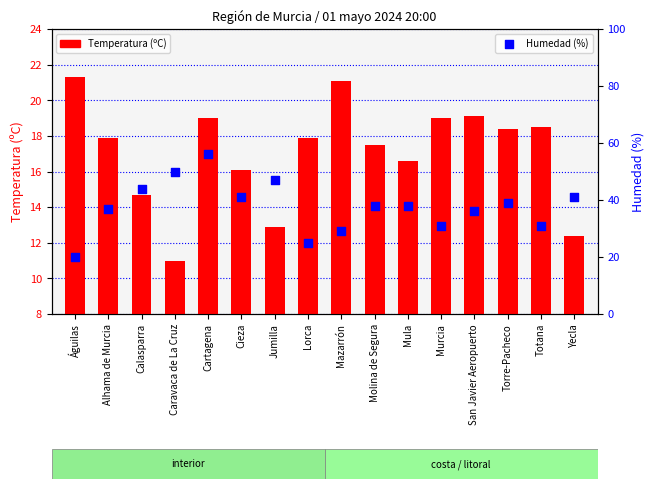

Is the value of Temperatura (ºC) at Lorca greater than the value of Humedad (%) at Torre-Pacheco?

No